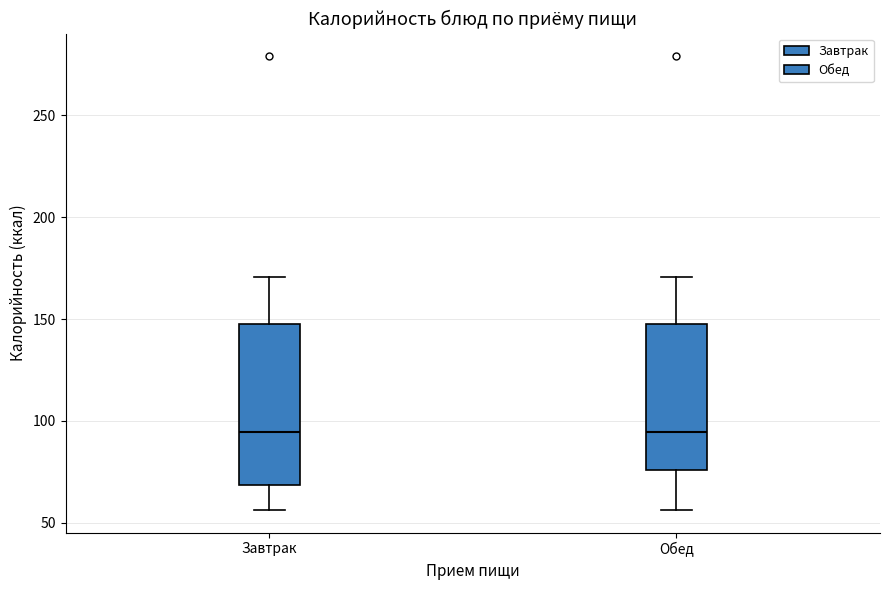

Where is the lower edge of the box for Обед on the y-axis? The values are not printed on the chart, so give them approximately, as read against the axis.

75